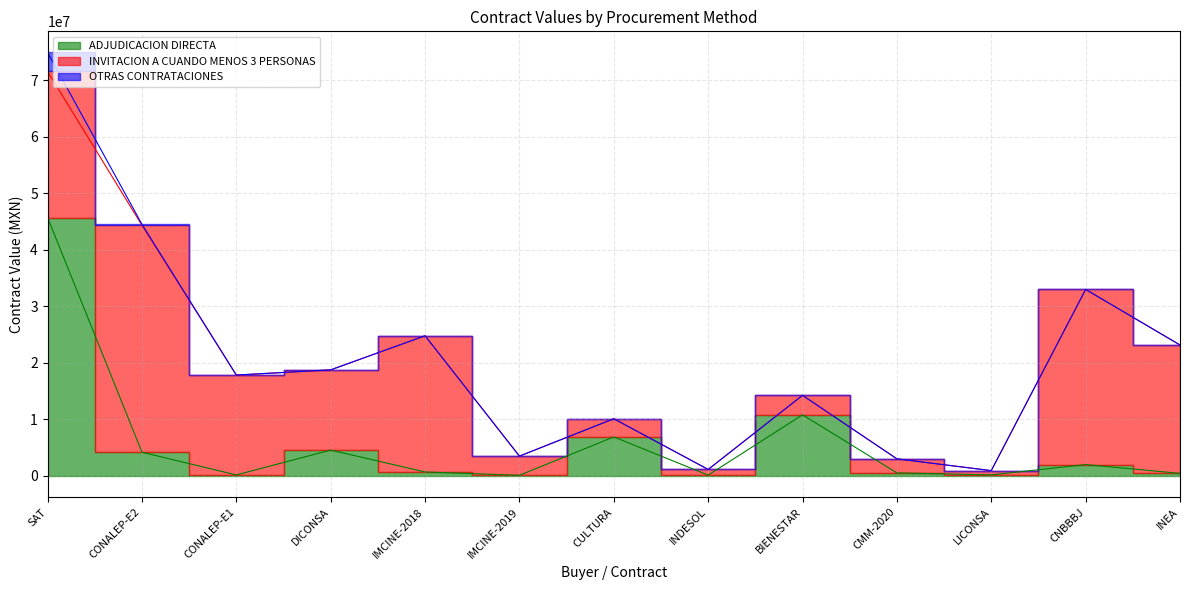

Is the value of INVITACION A CUANDO MENOS 3 PERSONAS at SAT greater than the value of ADJUDICACION DIRECTA at IMCINE-2019?

Yes